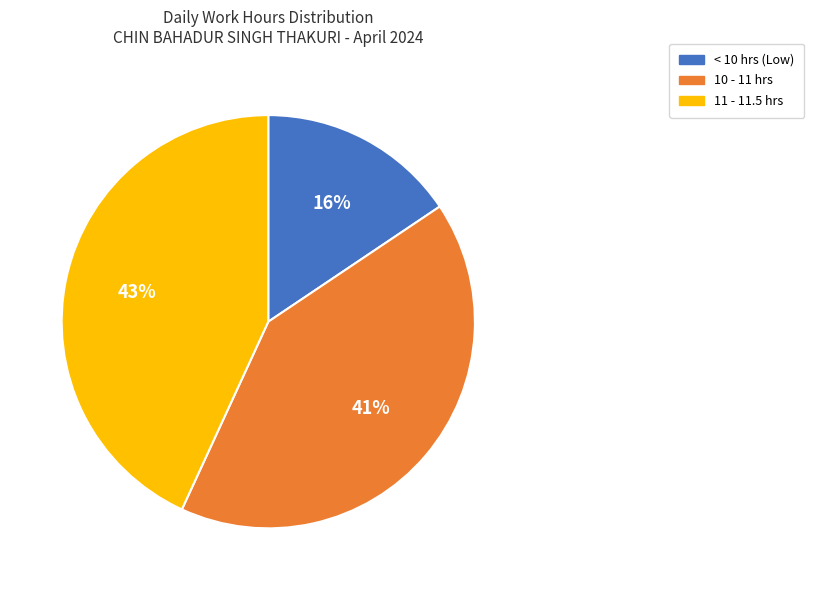

Is there any slice that represents more than half of the pie?

No